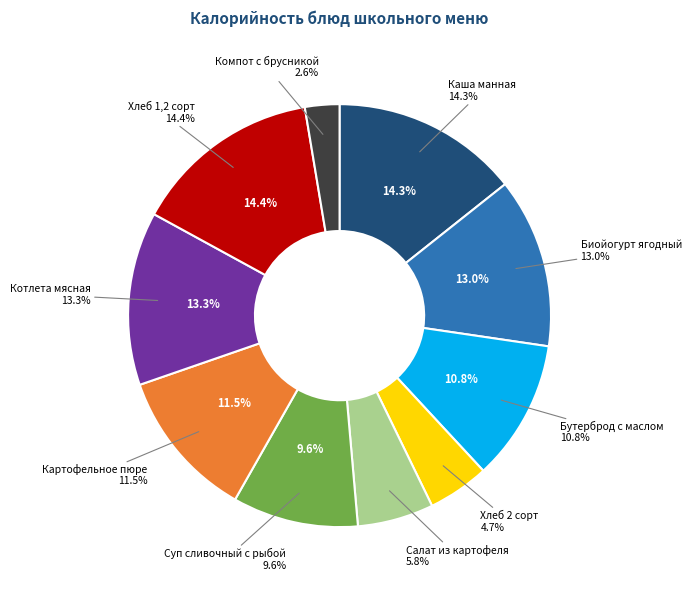

The Хлеб 1,2 сорт slice represents 14% of the pie. True or false?

True